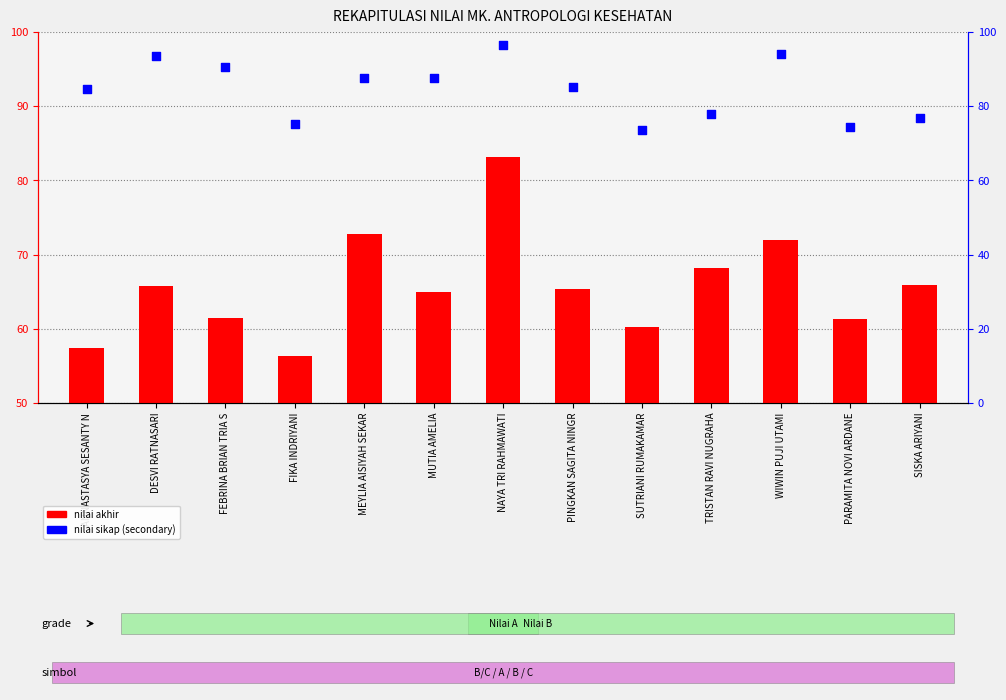

Which series has the largest Y range (max minus min)?

nilai akhir